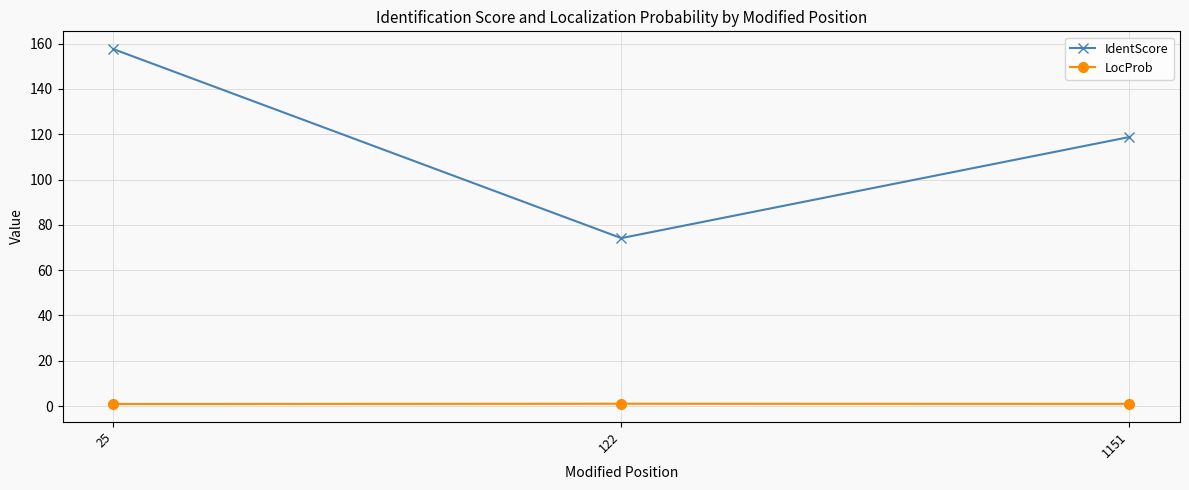

Is the value of IdentScore at 1151 greater than the value of LocProb at 1151?

Yes